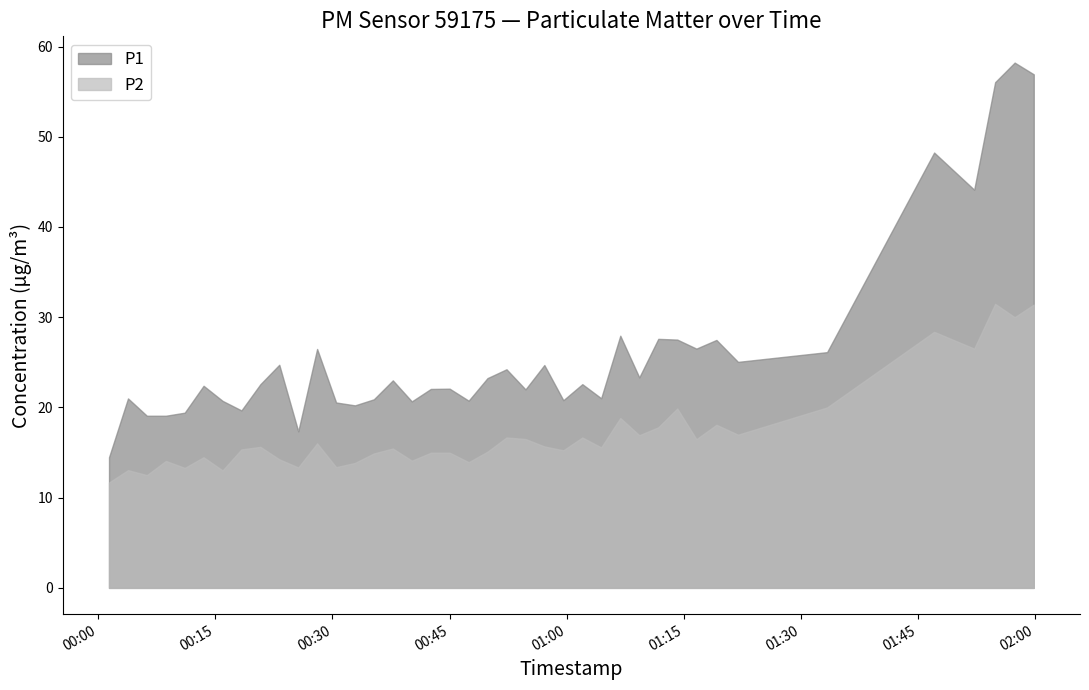

Does the chart display data point markers on the line(s)?

No